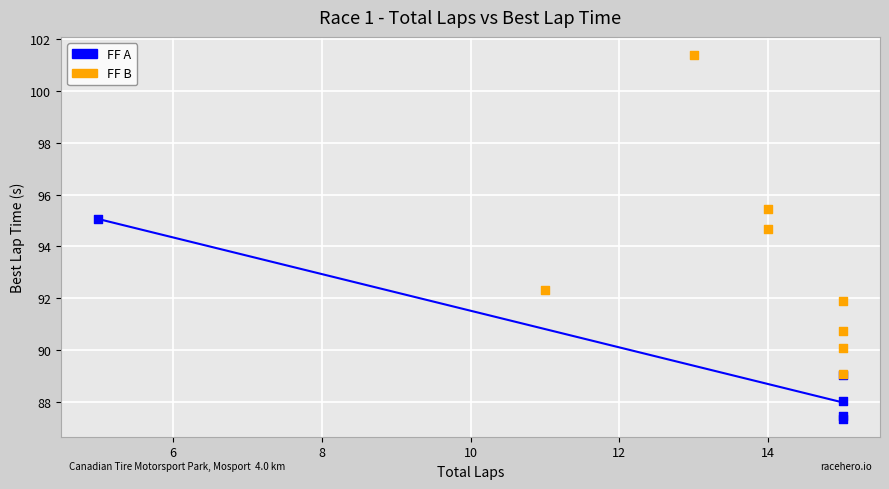

Which series has the largest Y range (max minus min)?

FF B